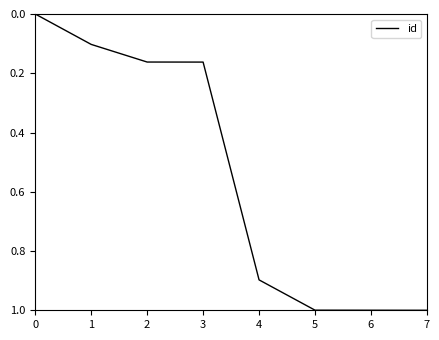

What is the difference between the maximum and minimum values?

1.0